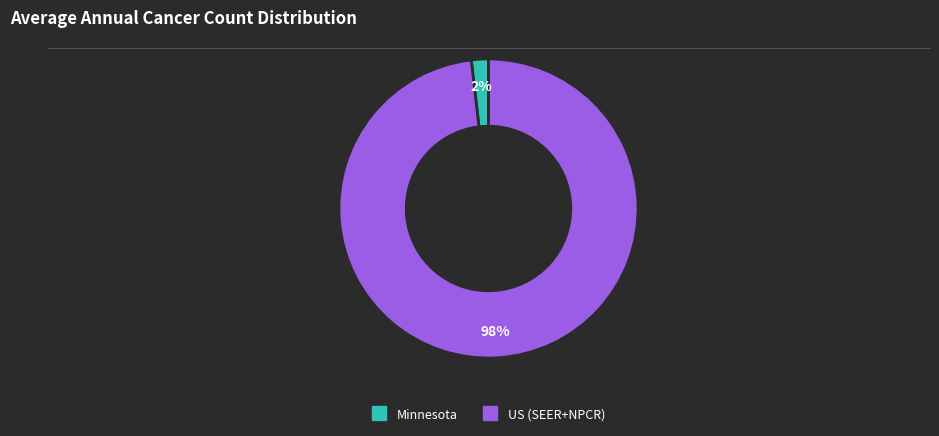

Between Minnesota and US (SEER+NPCR), which is larger?

US (SEER+NPCR)